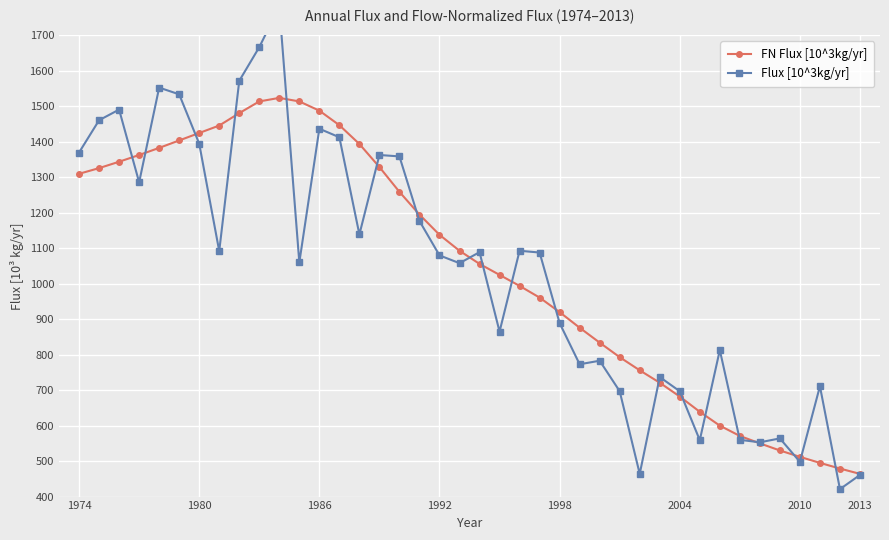

After their last crossing, which series has the higher values: Flux [10^3kg/yr] or FN Flux [10^3kg/yr]?

FN Flux [10^3kg/yr]